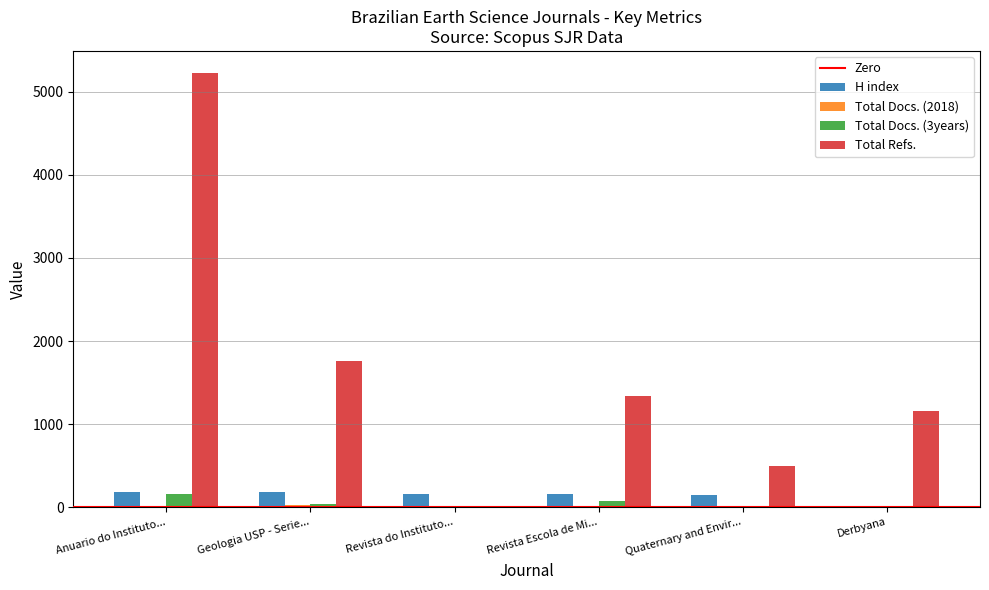

Which series has the largest total across all categories?

Total Refs.